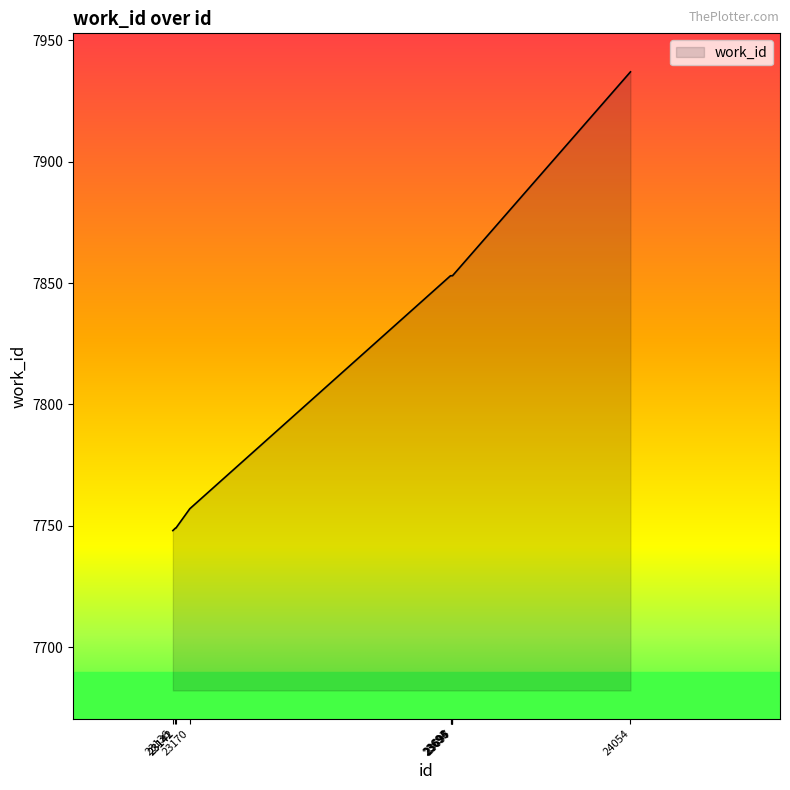

The chart shows a value of 7749 at 23141. True or false?

True